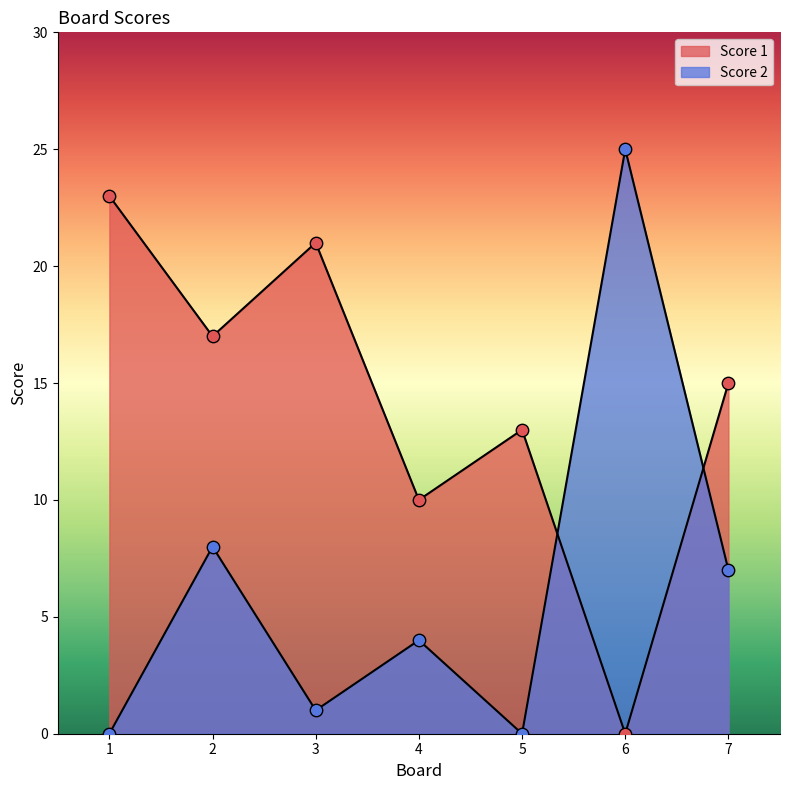

Which series reaches the maximum Y coordinate?

Score 2